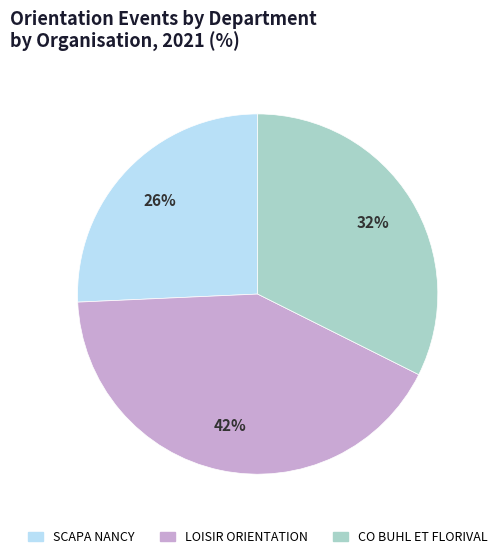

To the nearest percent, what is the difference between the largest and smallest slice percentages?

16%